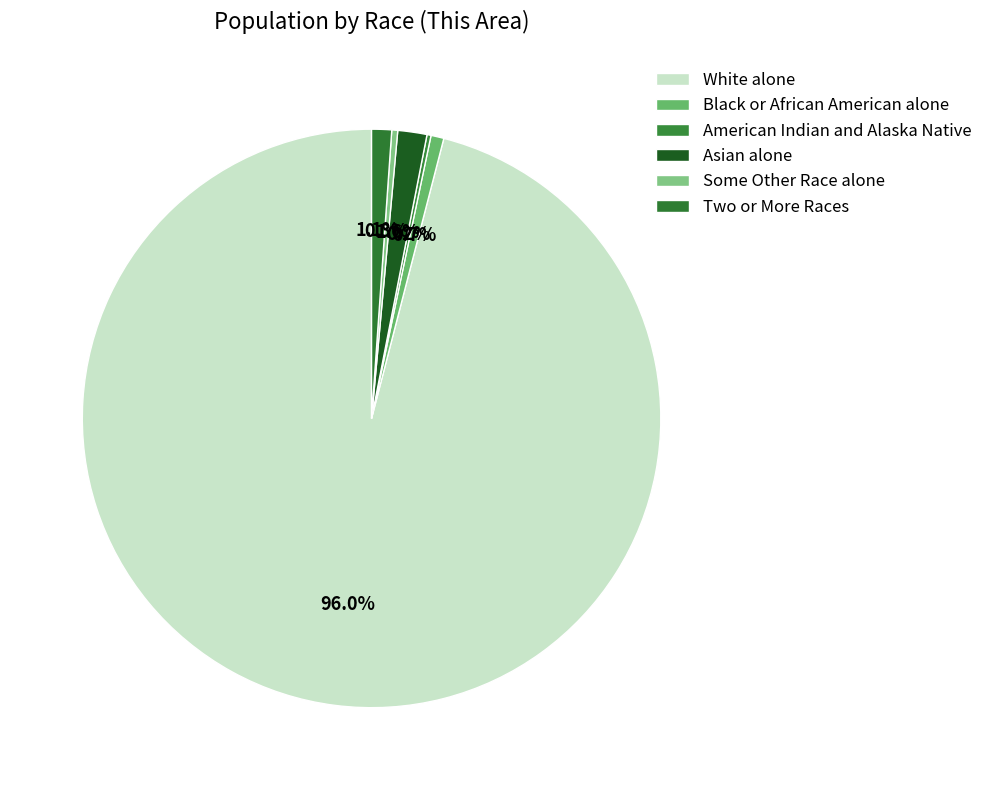

What percentage is the White alone slice, to the nearest percent?

96%